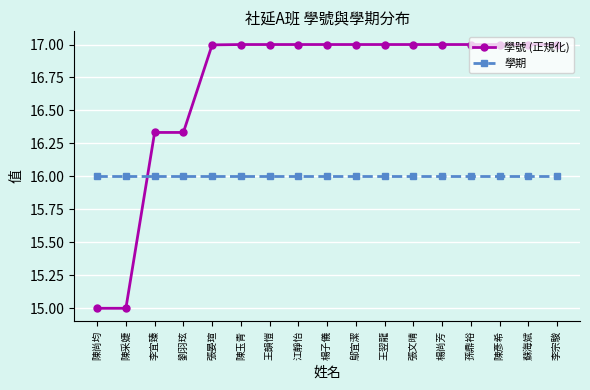

What is the difference between the 學號 (正規化) values at 王翌龍 and 陳尚均?

2.0